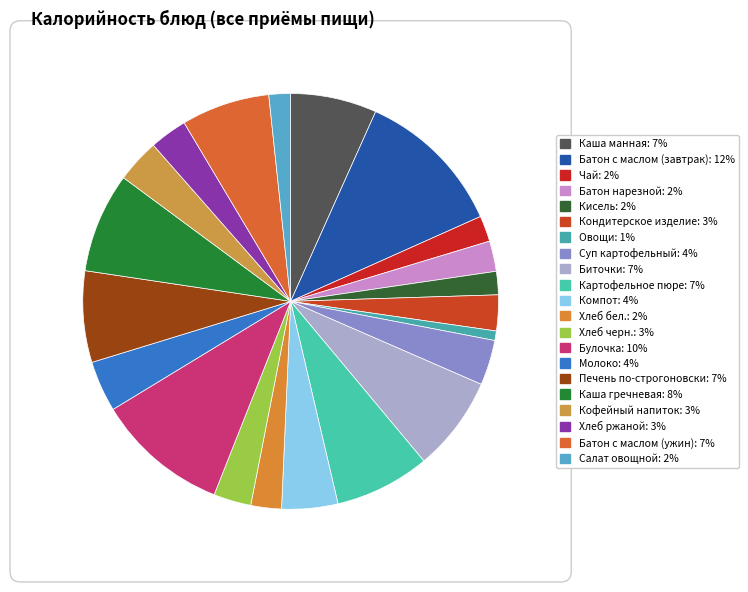

True or false: Кондитерское изделие accounts for 13% of the total.

False